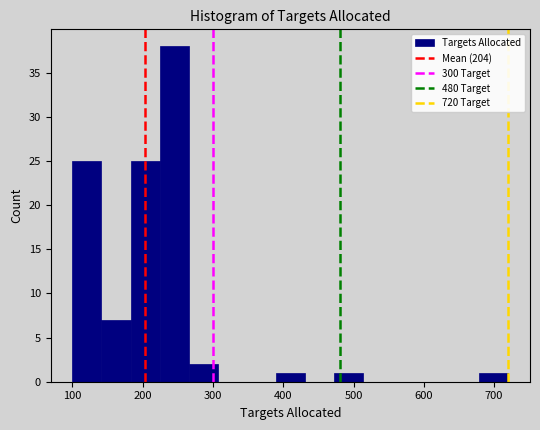

How tall is the bar that spans 100 to 140 on the x-axis? Neither the bar edges nor the heights are printed on the chart, so give them approximately, as read against the axes.

25